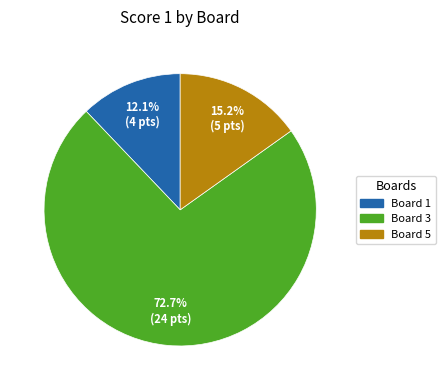

Count the number of slices in the pie.

3